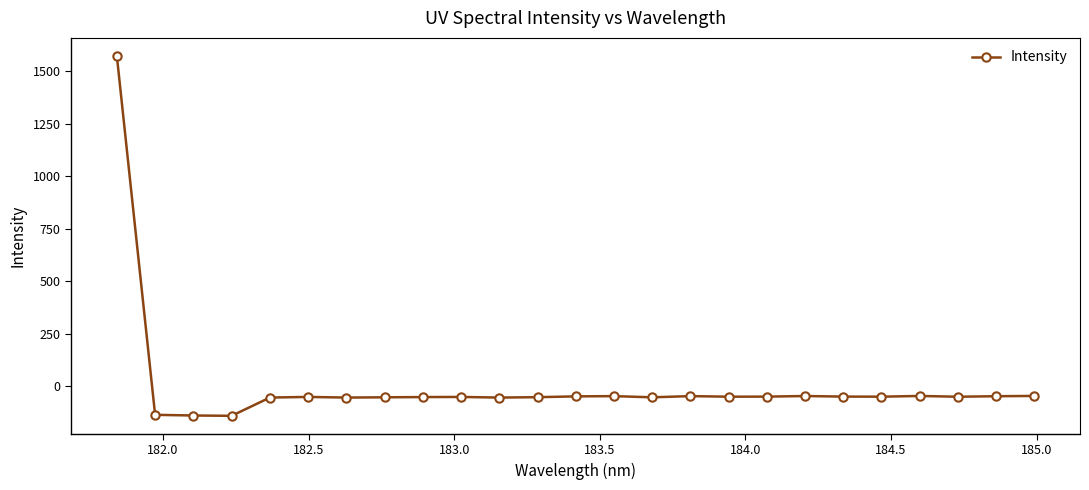

Does the chart have visible grid lines?

No